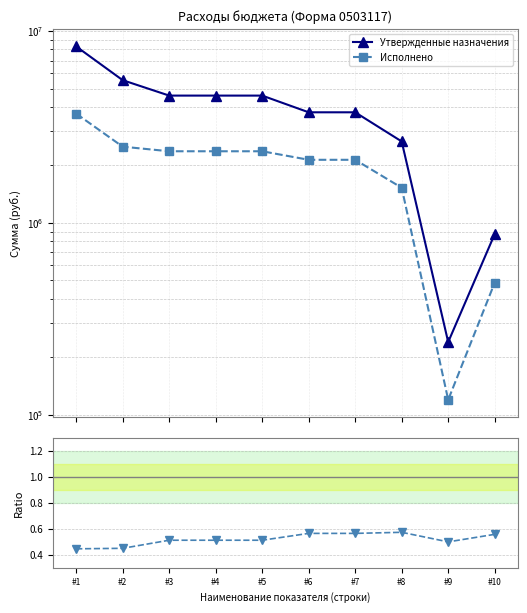

True or false: Ratio to Утвержденные назначения and Исполнено intersect in this chart.

False